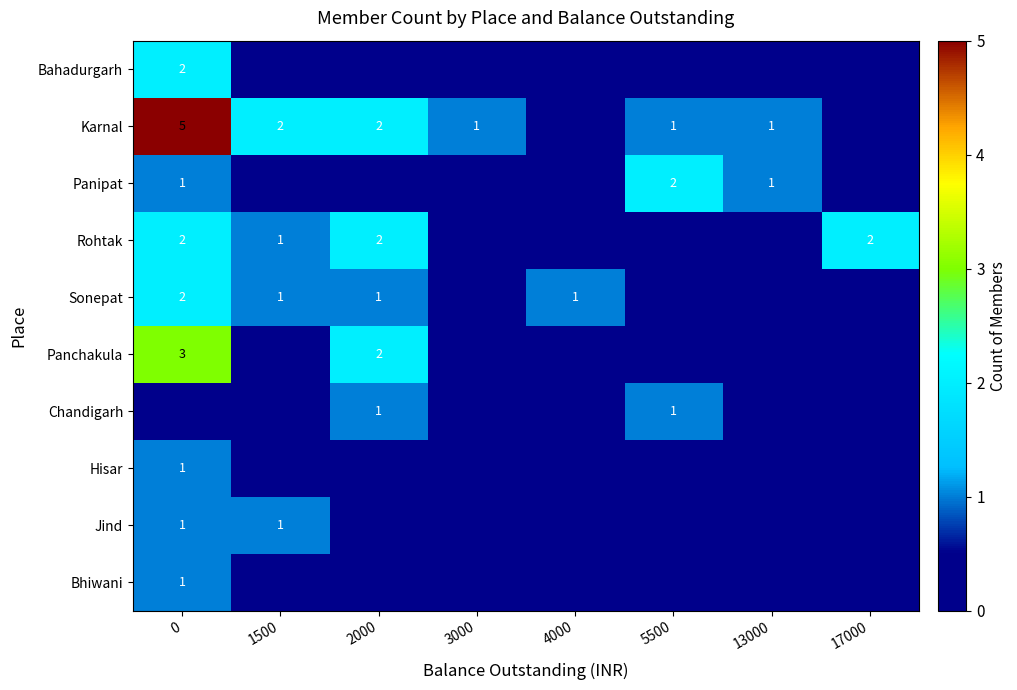

The Jind series shows 2 at 0. True or false?

False